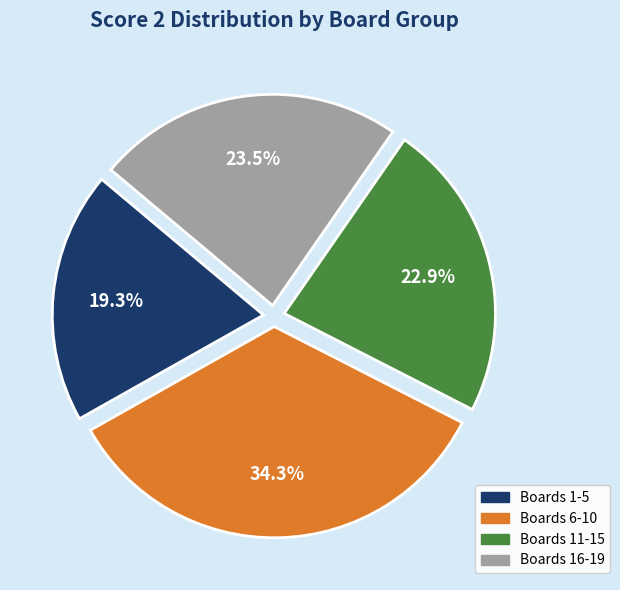

Is Boards 11-15 the majority of the pie?

No